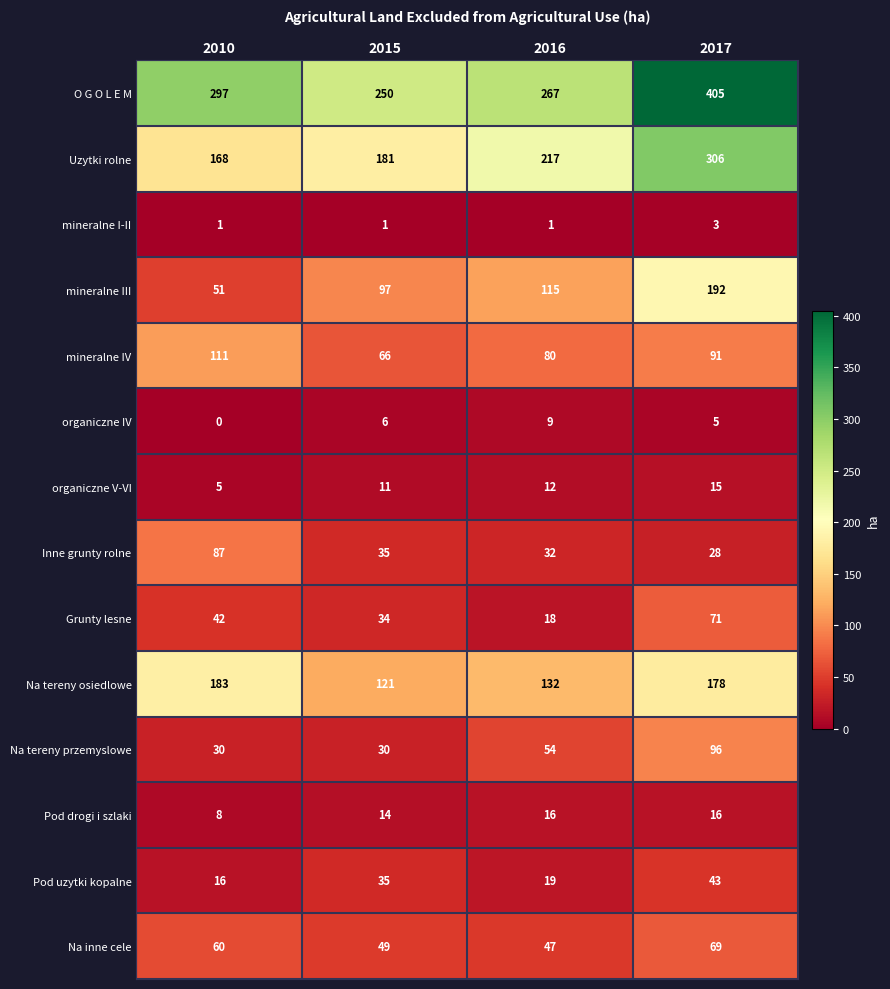

What is the difference between the maximum and second lowest values in the O G O L E M series?

138